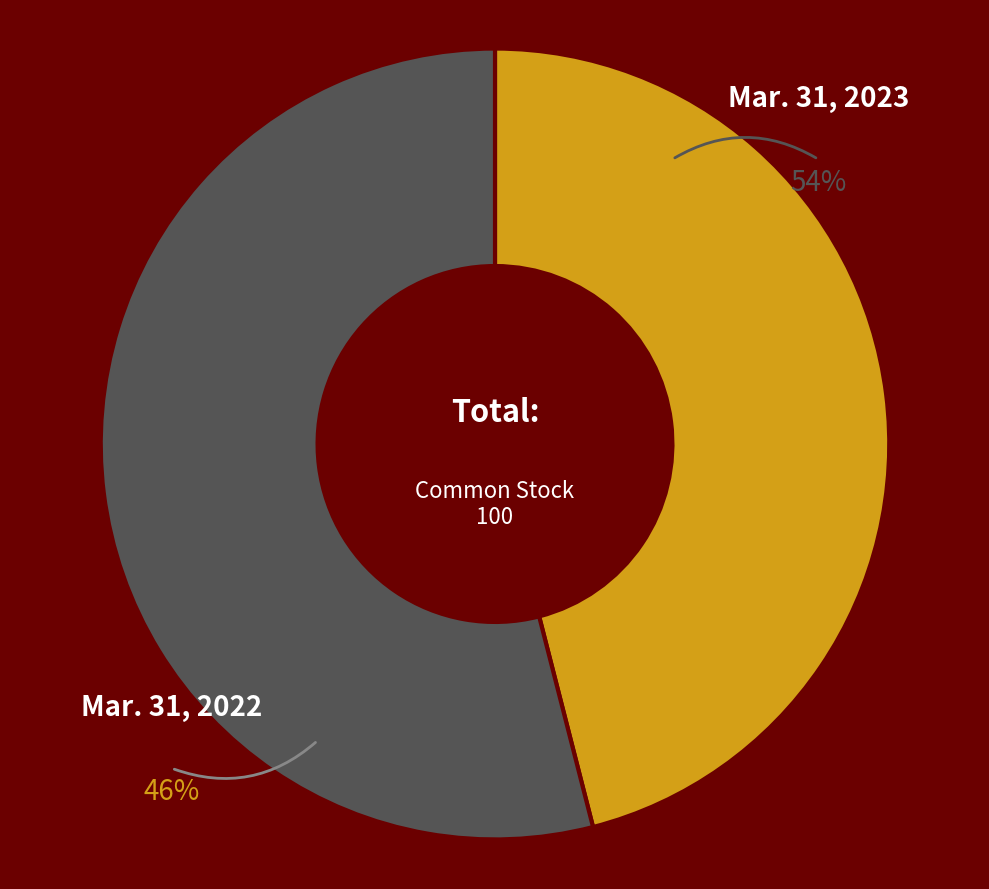

Which has a higher value, Mar. 31, 2022 or Mar. 31, 2023?

Mar. 31, 2023